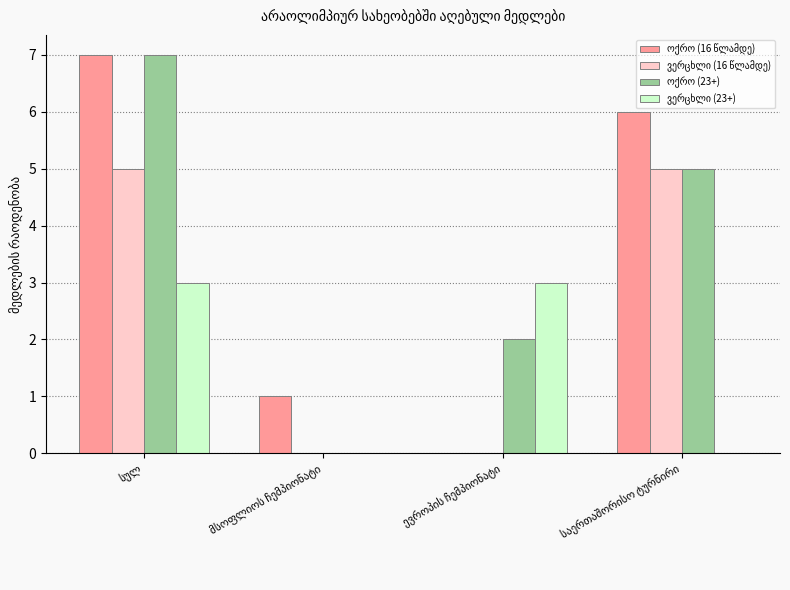

The ოქრო (16 წლამდე) series shows 10 at სულ. True or false?

False